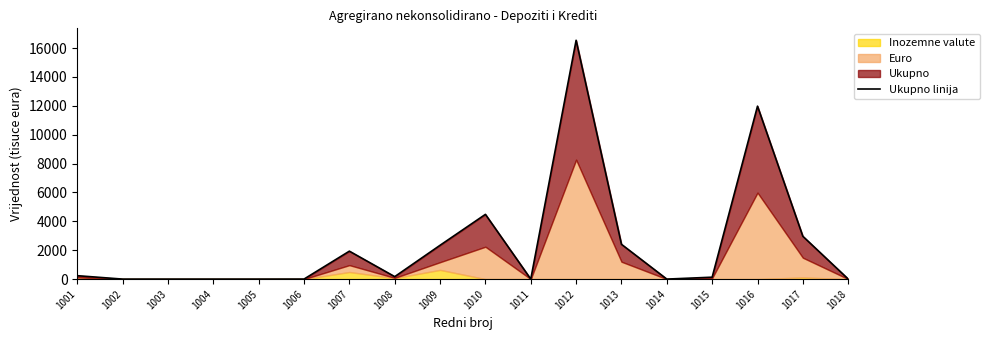

How many points are higher than both their immediate neighbors (excluding endpoints)?

4